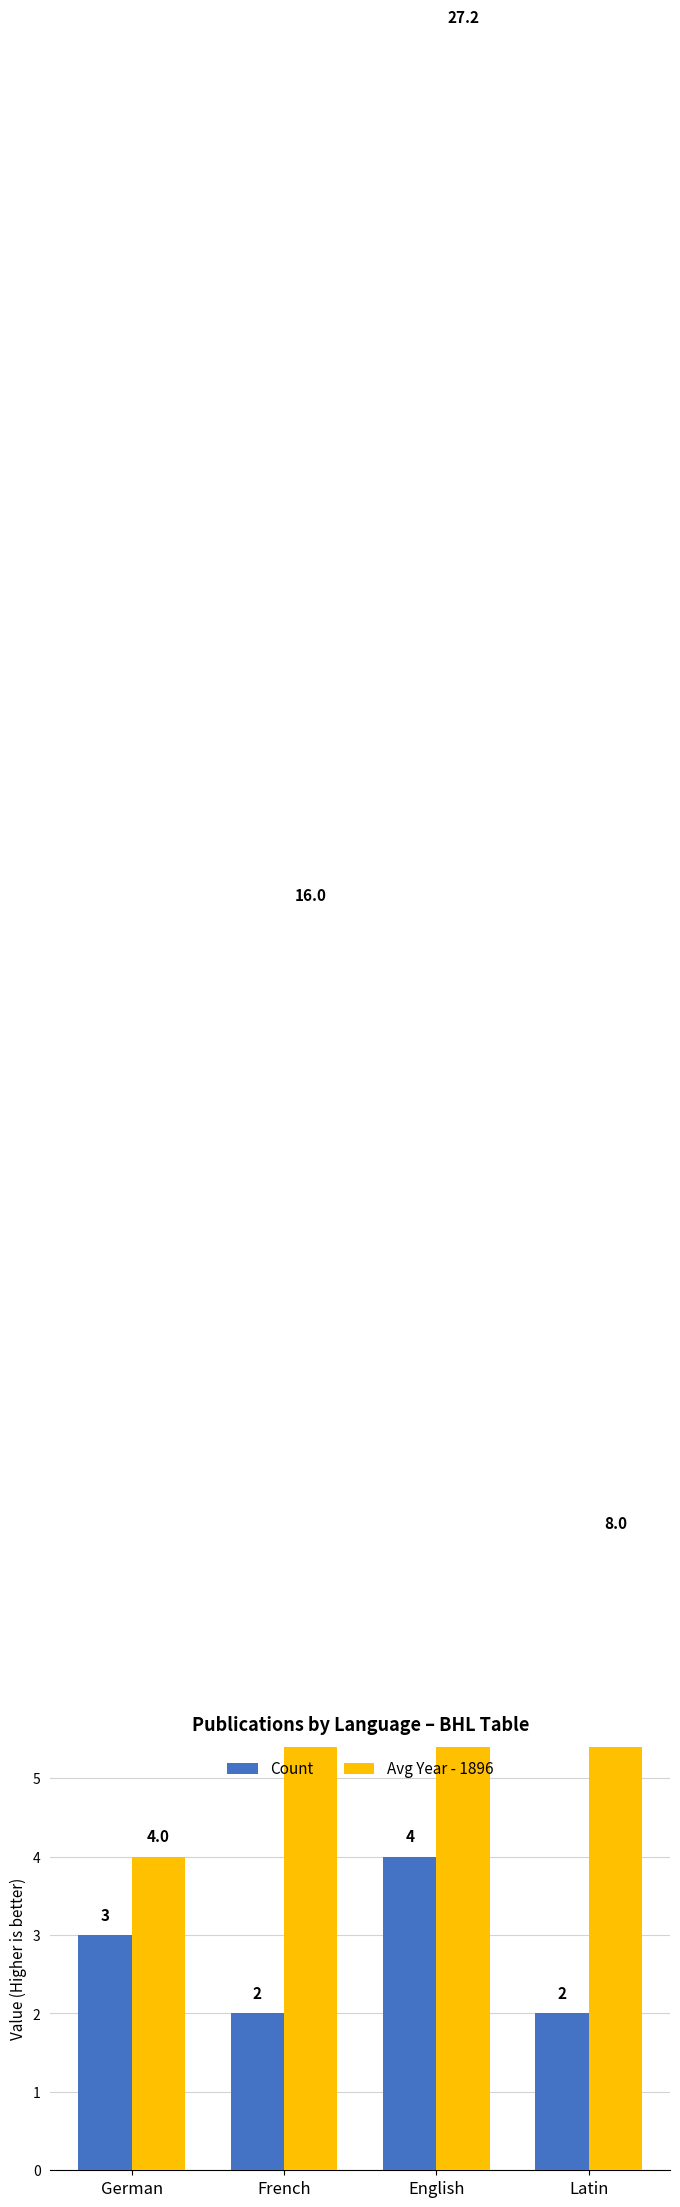

Is it true that Count equals 2.4 at English?

False